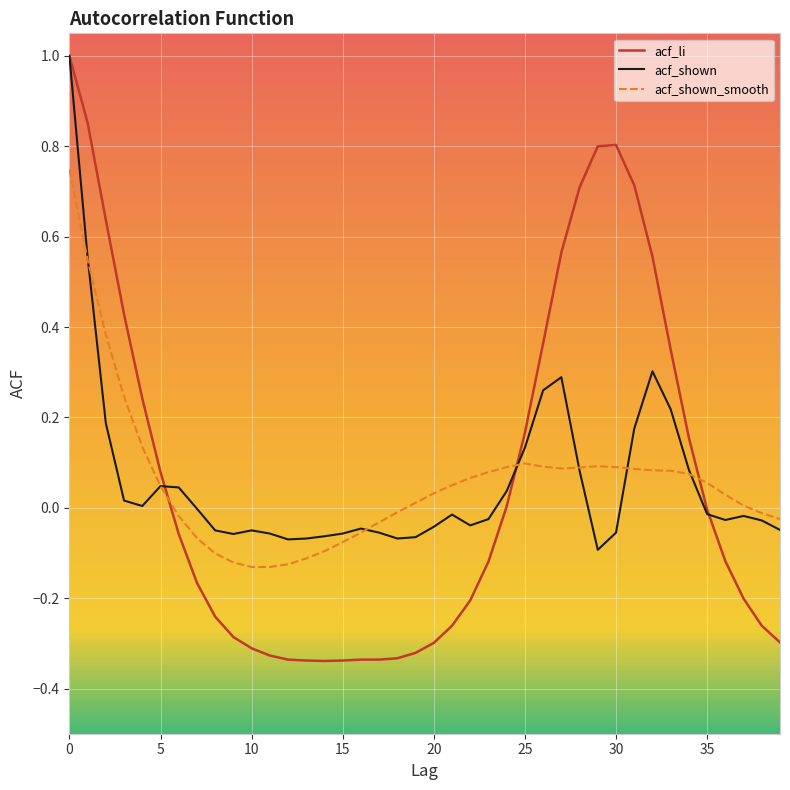

After their last crossing, which series has the higher values: acf_li or acf_shown_smooth?

acf_shown_smooth